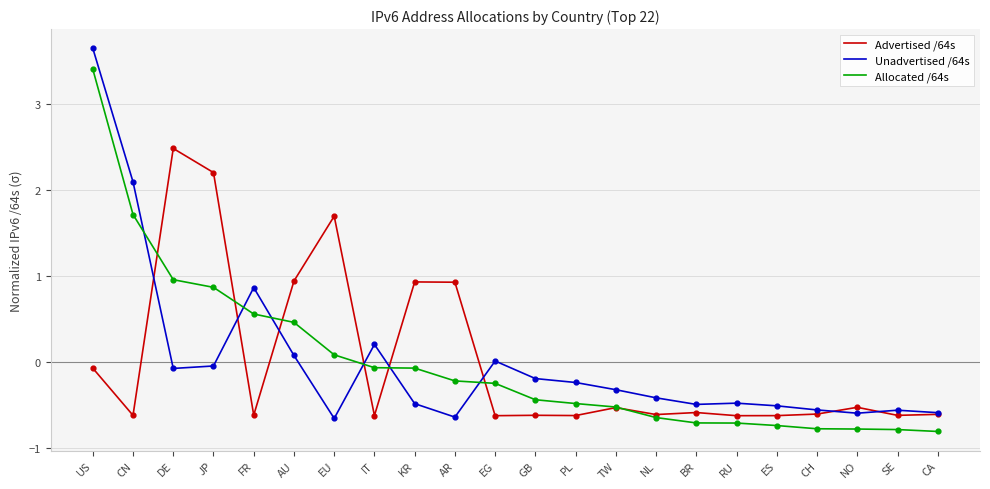

Which series has the largest range (max minus min)?

Unadvertised /64s